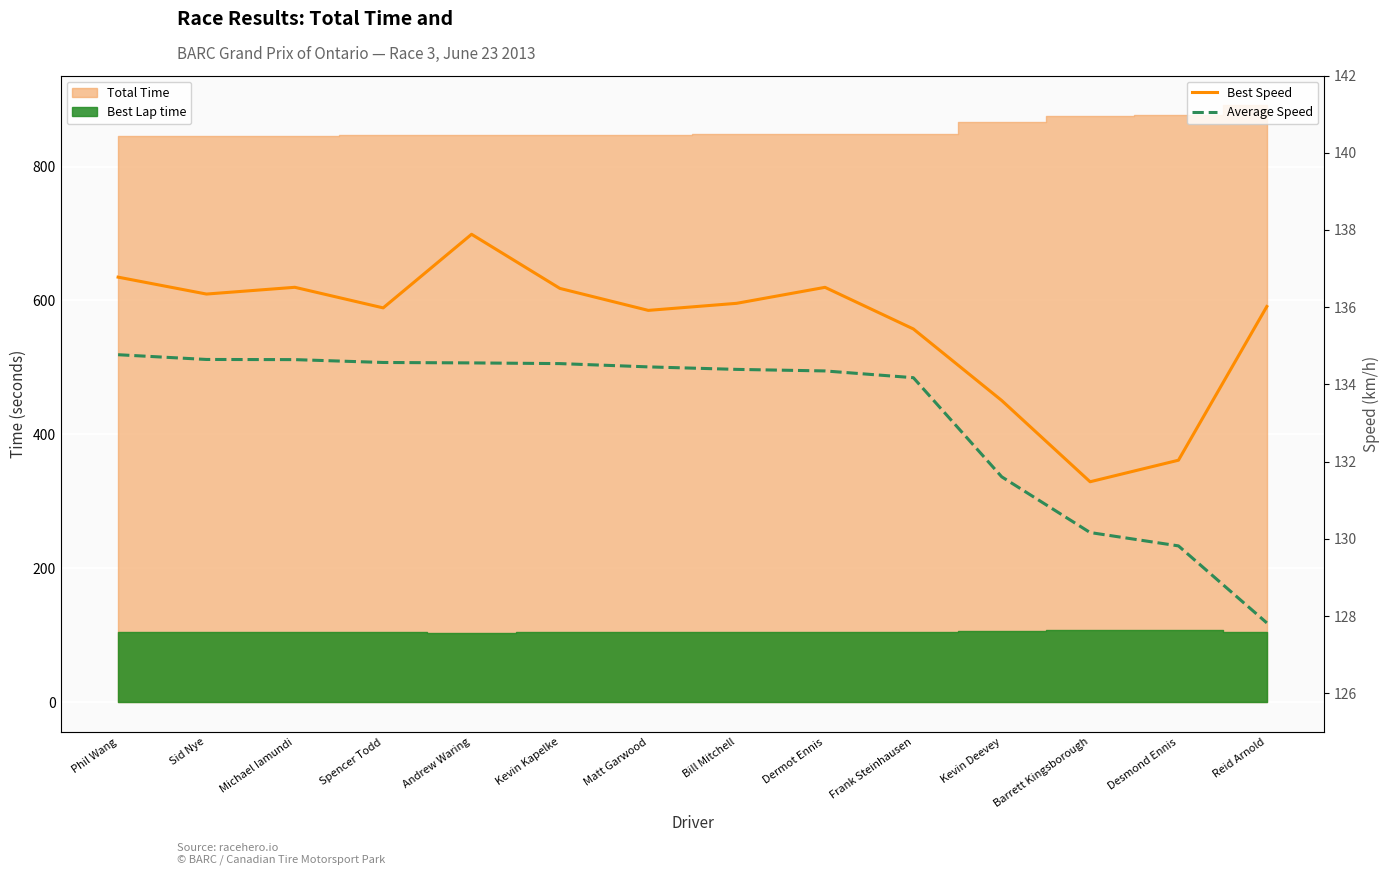

True or false: Best Speed has a value of 214.2 at Kevin Deevey.

False